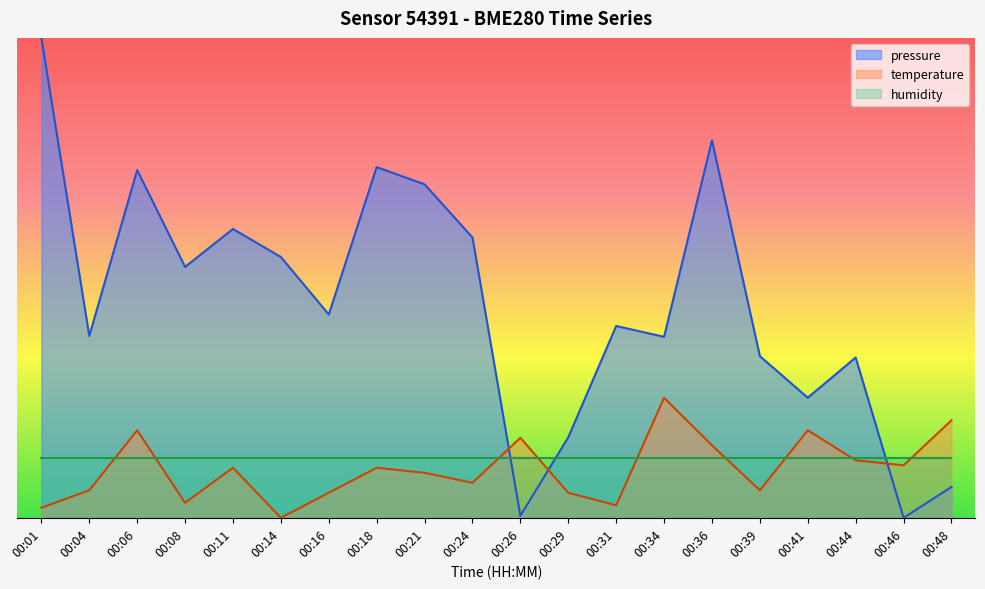

Where do temperature and pressure first cross each other?

00:24 and 00:26